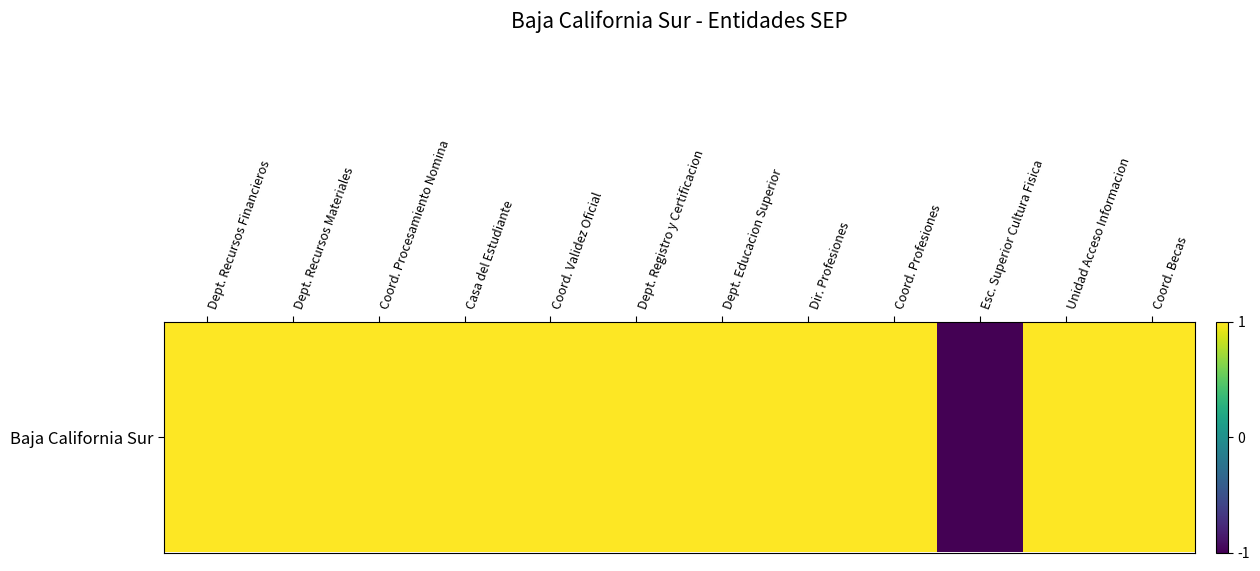

What is the greatest value displayed?

1.0